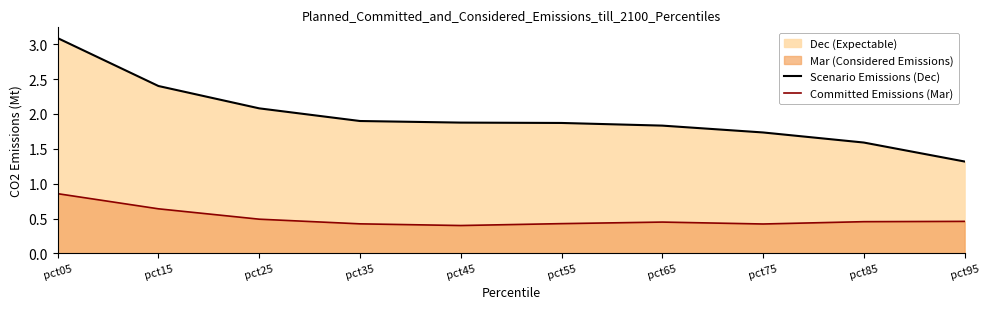

Rank the series by their maximum value, from highest to lowest.

Scenario Emissions (Dec), Committed Emissions (Mar)